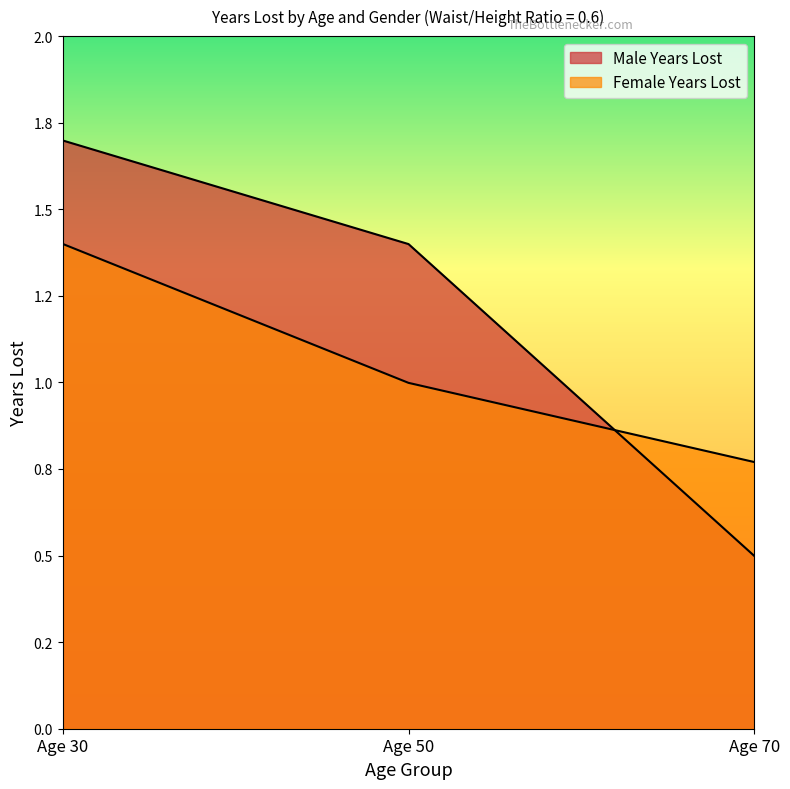

Which category has the lowest value in the Female Years Lost series?

Age 70